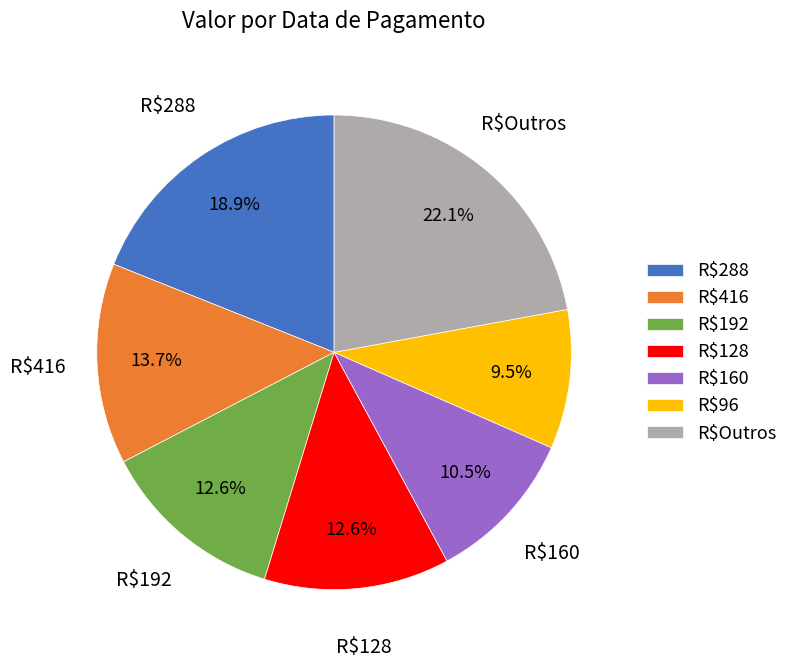

What is the largest slice in the pie chart?

R$Outros